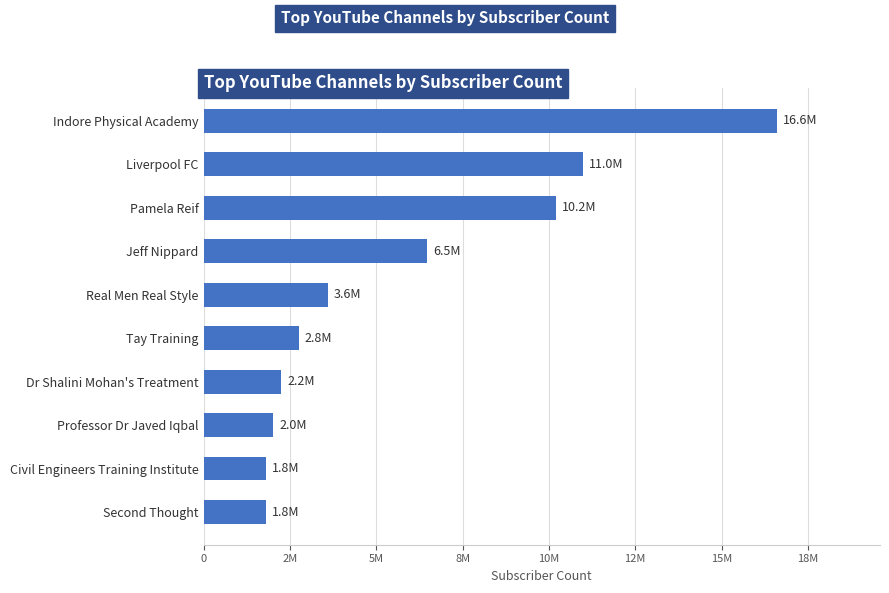

Are the bars horizontal?

Yes